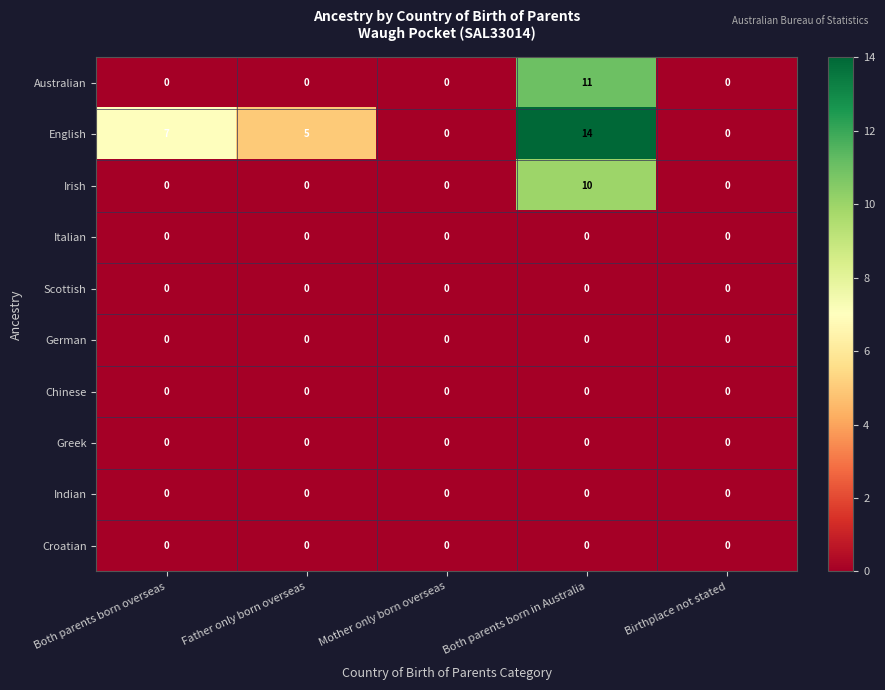

What is the total value across all series at Both parents born overseas?

7